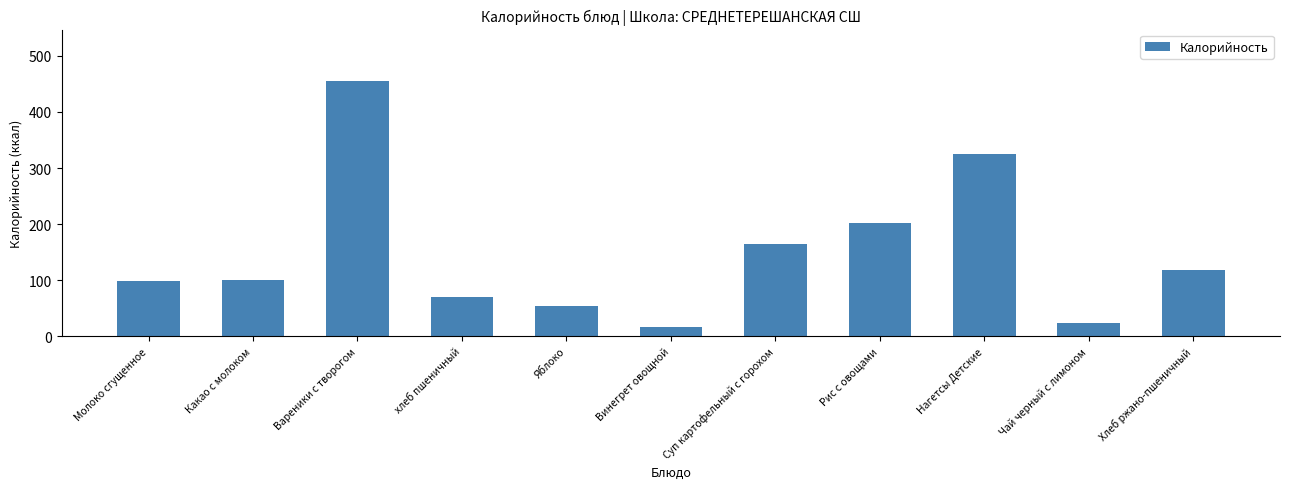

Reading right to left, what are all the values shown in this chart?

Хлеб ржано-пшеничный=117.4	Чай черный с лимоном=23.7	Нагетсы Детские=325.5	Рис с овощами=201.4	Суп картофельный с горохом=164.8	Винегрет овощной=17.2	Яблоко=53.3	хлеб пшеничный=70.3	Вареники с творогом=455.9	Какао с молоком=100.4	Молоко сгущенное=98.2